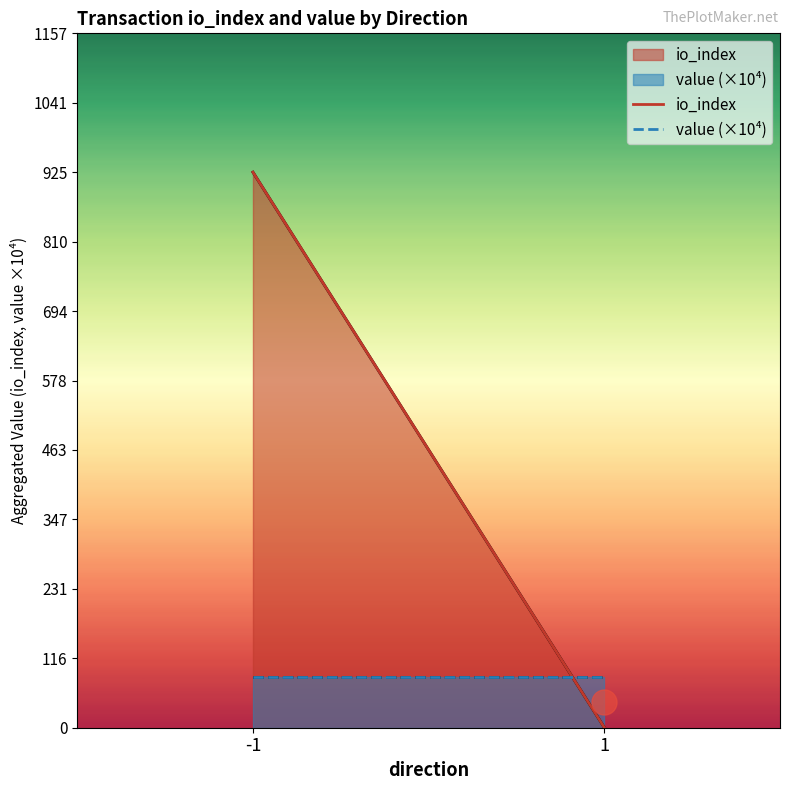

Reading left to right, extract all data points from this chart.

io_index: 925.3	0.3
value (×10⁴): 83.9	83.9